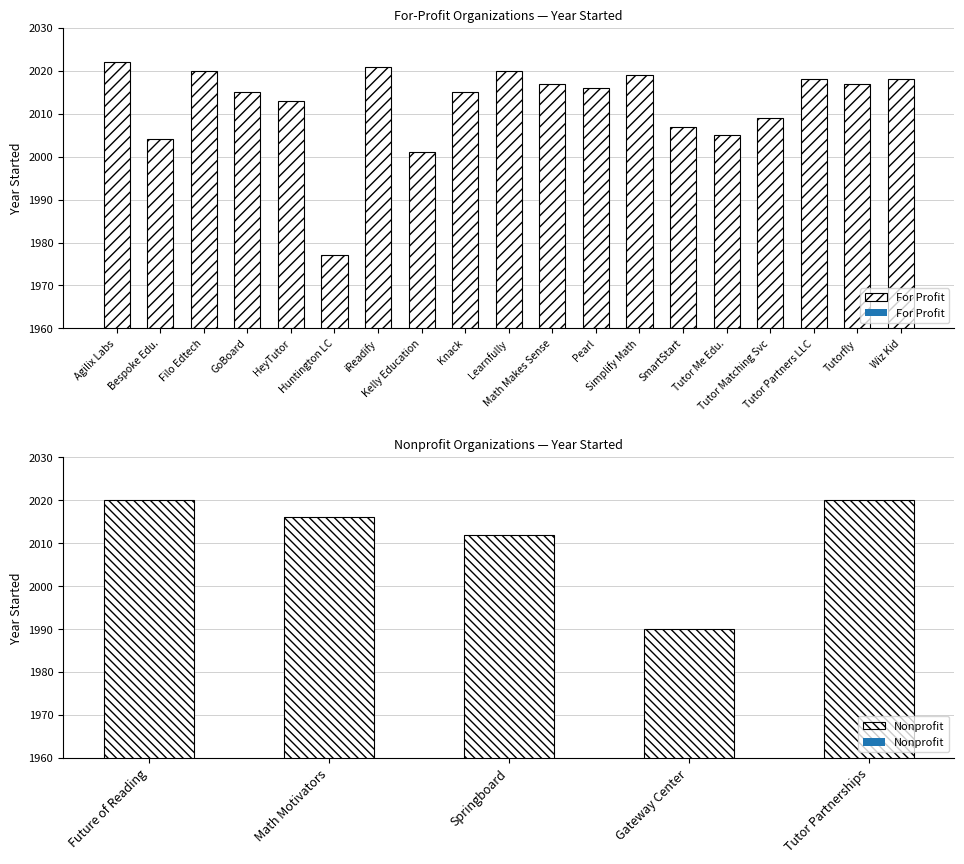

Where is Nonprofit nearest to the value 2005?

Springboard